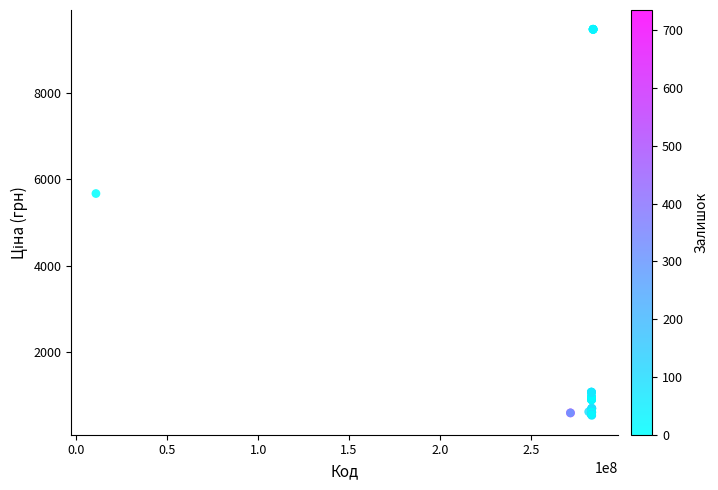

What Y value in the scatter plot is closest to 5005?

5673.8